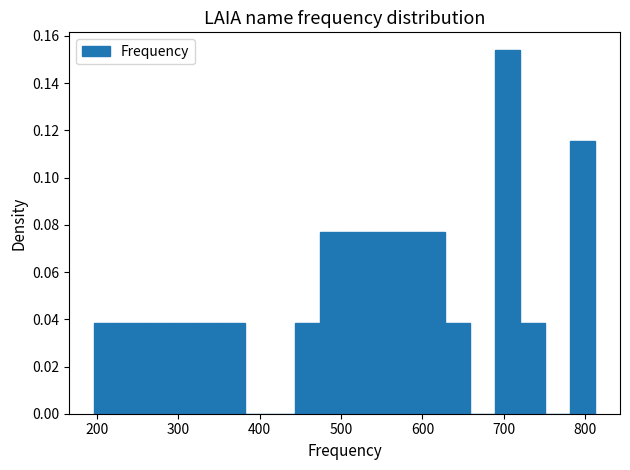

Read against the x-axis, roughly where is the centre of the tallest bar?

700